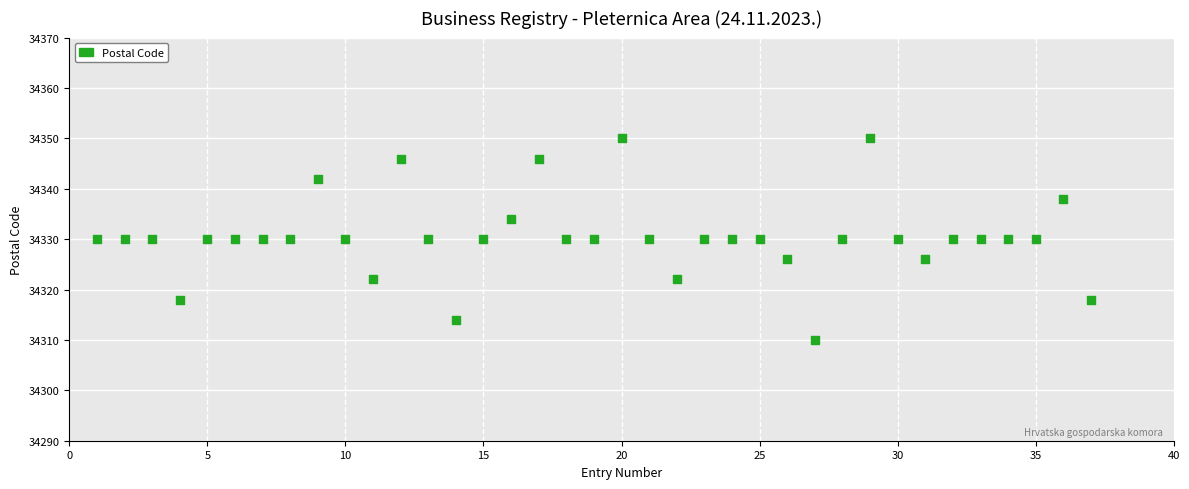

What is the range of X values (max minus min)?

36